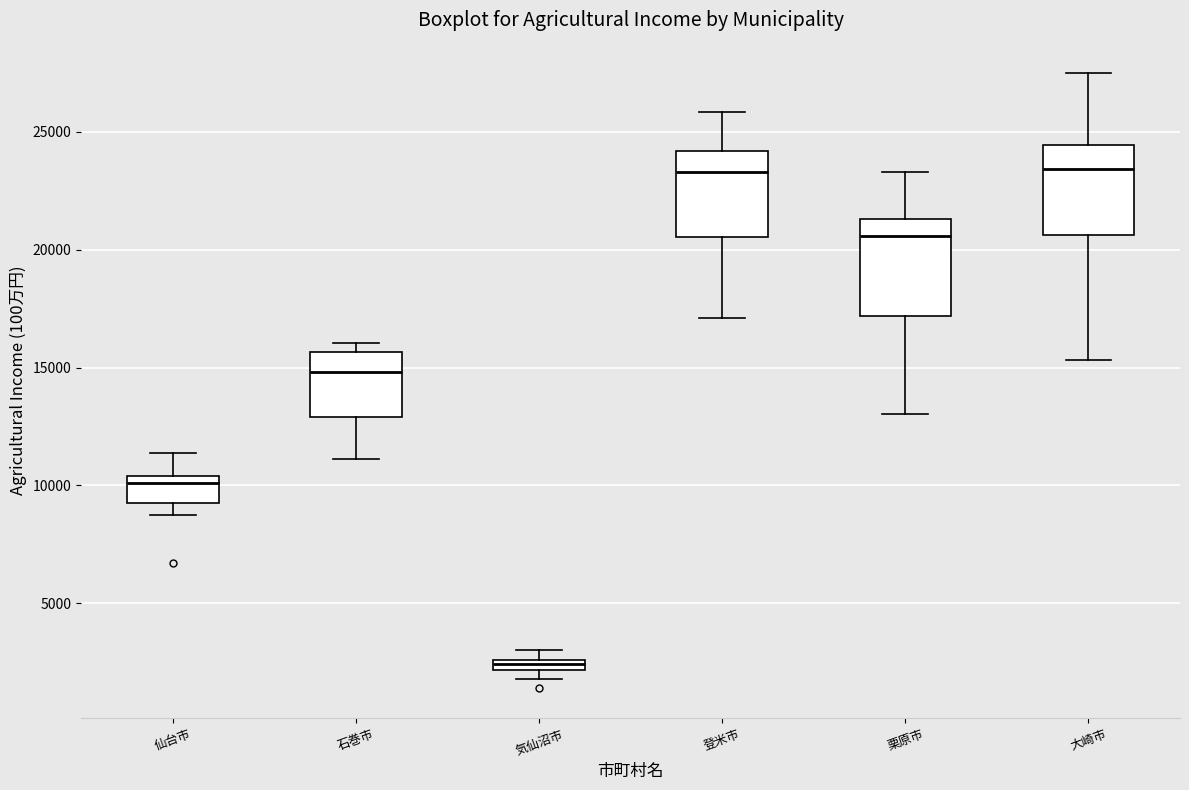

Where does the upper whisker of the box for 登米市 end on the y-axis? The values are not printed on the chart, so give them approximately, as read against the axis.

26000